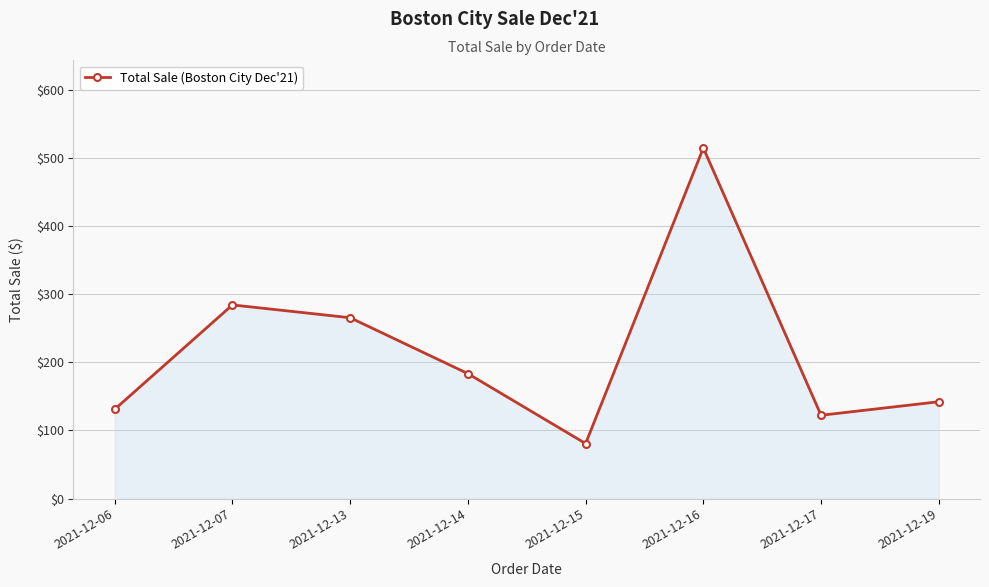

What is the ratio of the value at 2021-12-17 to the value at 2021-12-14?

0.7